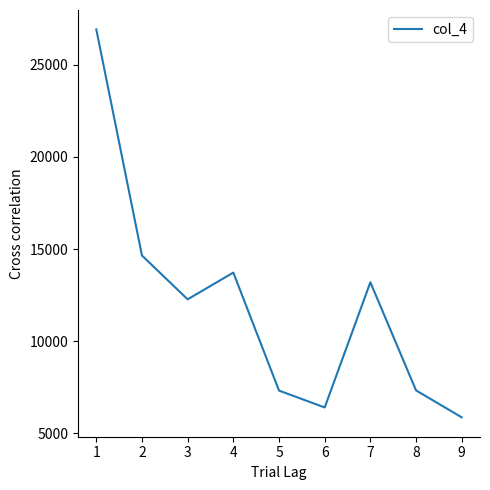

How many lines are shown in the chart?

1